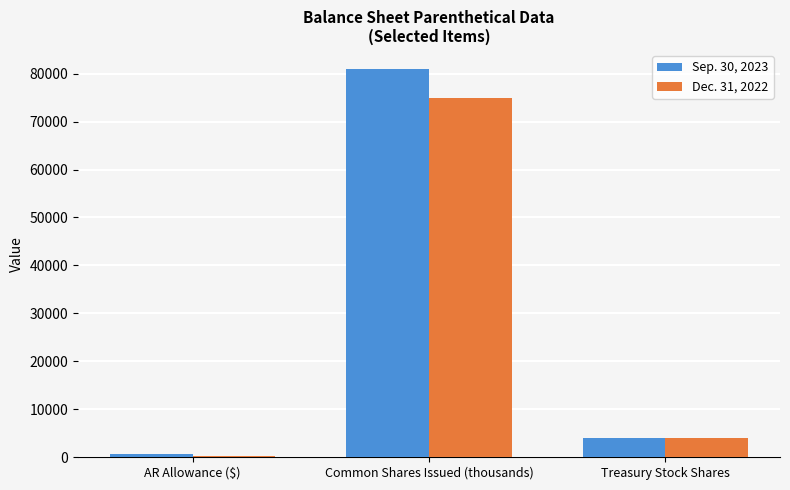

How many distinct data groups are displayed?

2